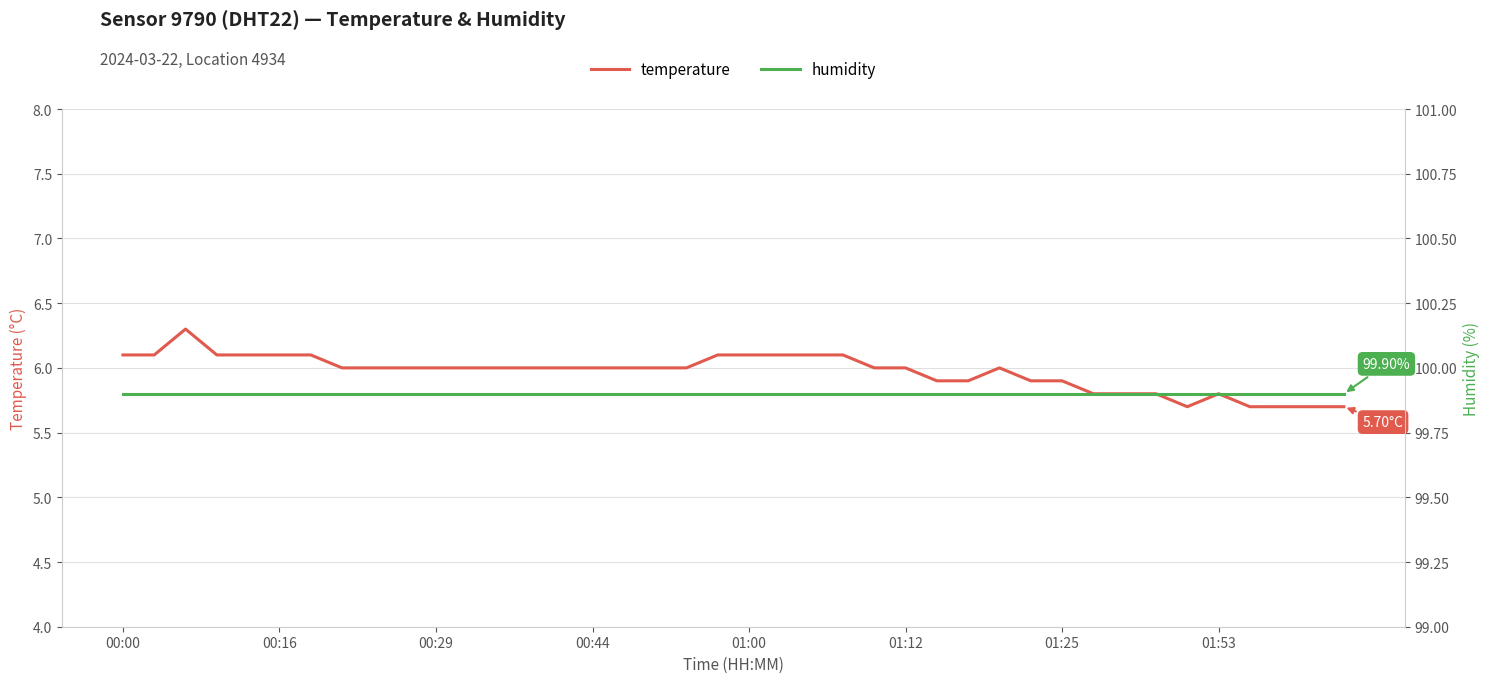

At which label does temperature first exceed 6?

00:00